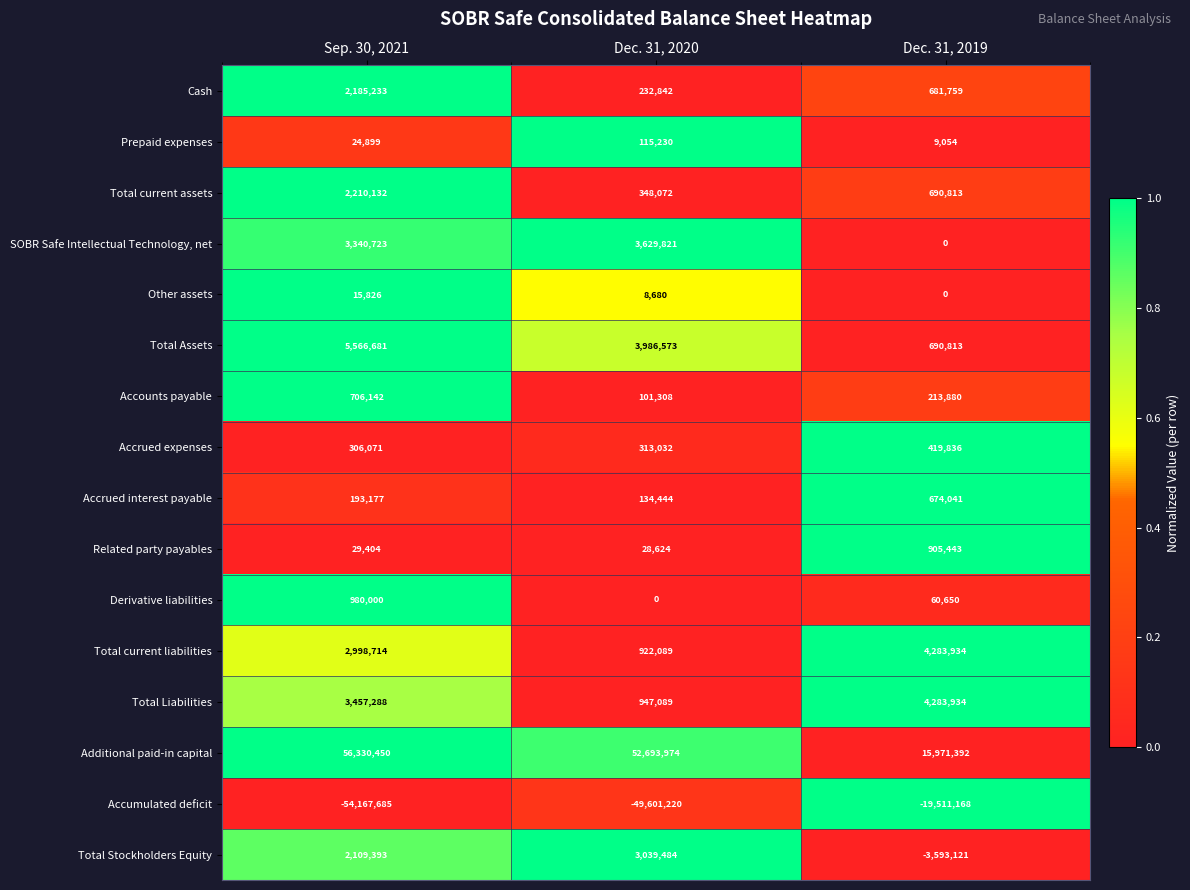

Which series has the widest spread of values?

Additional paid-in capital